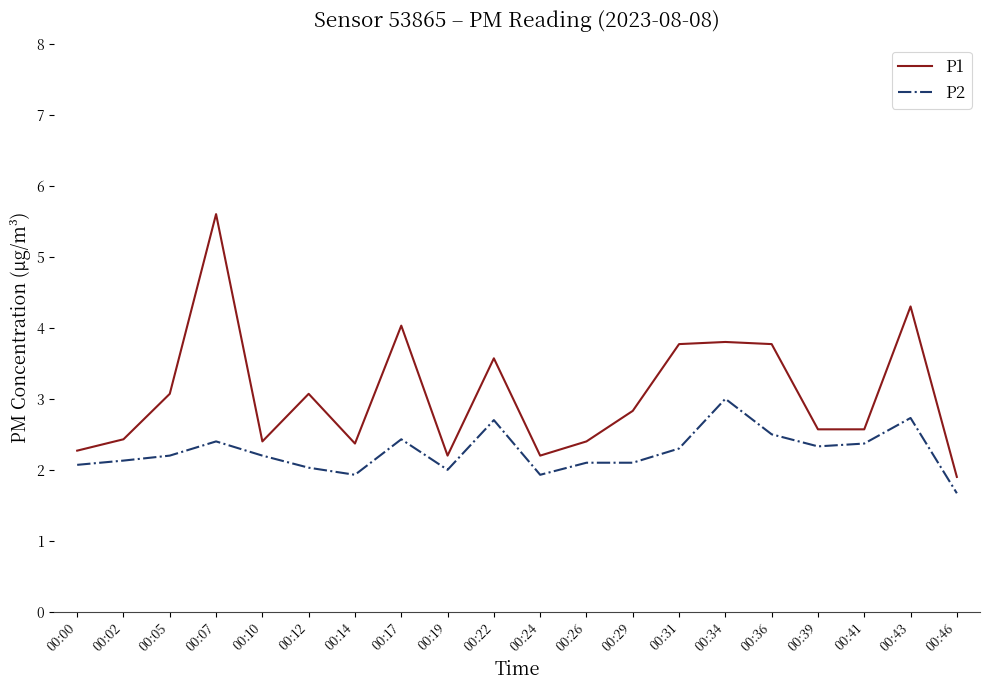

The value of P1 at 00:05 is 3.1. True or false?

True